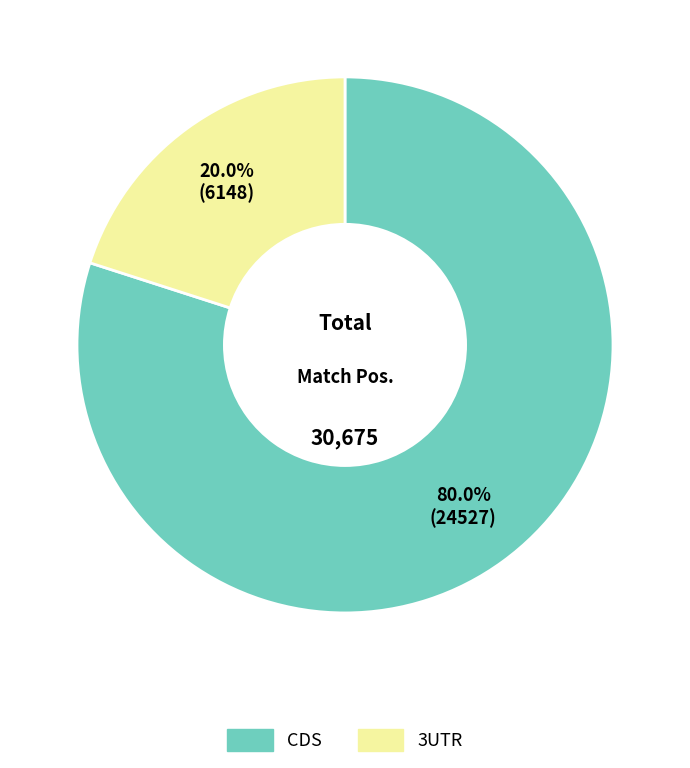

Is there a majority slice in this chart?

Yes